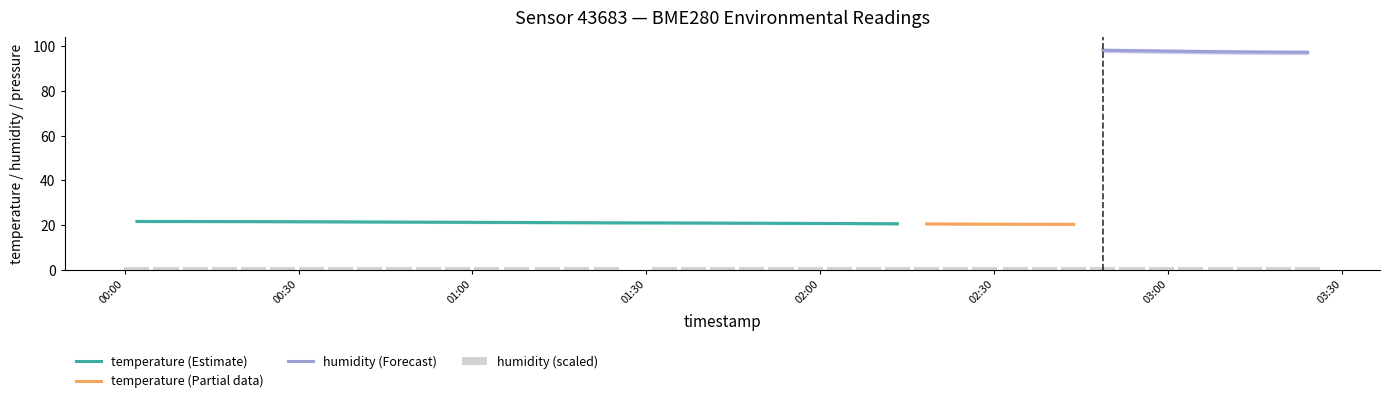

What is the minimum value for temperature (Estimate)?

20.6